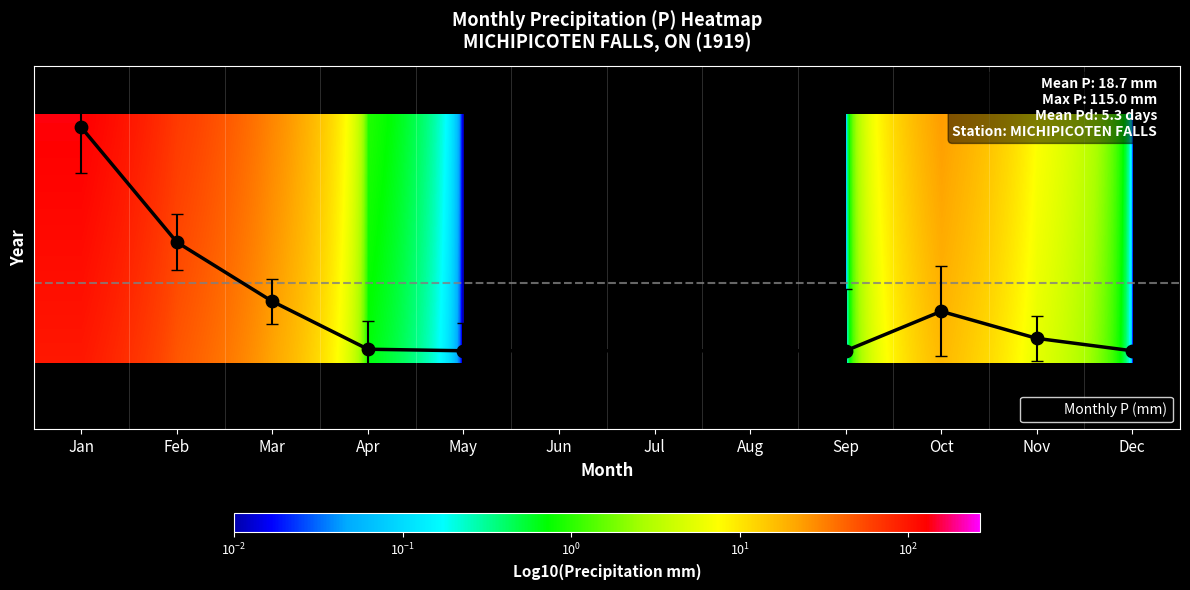

What is the difference between the highest and lowest values at Oct?

19.7